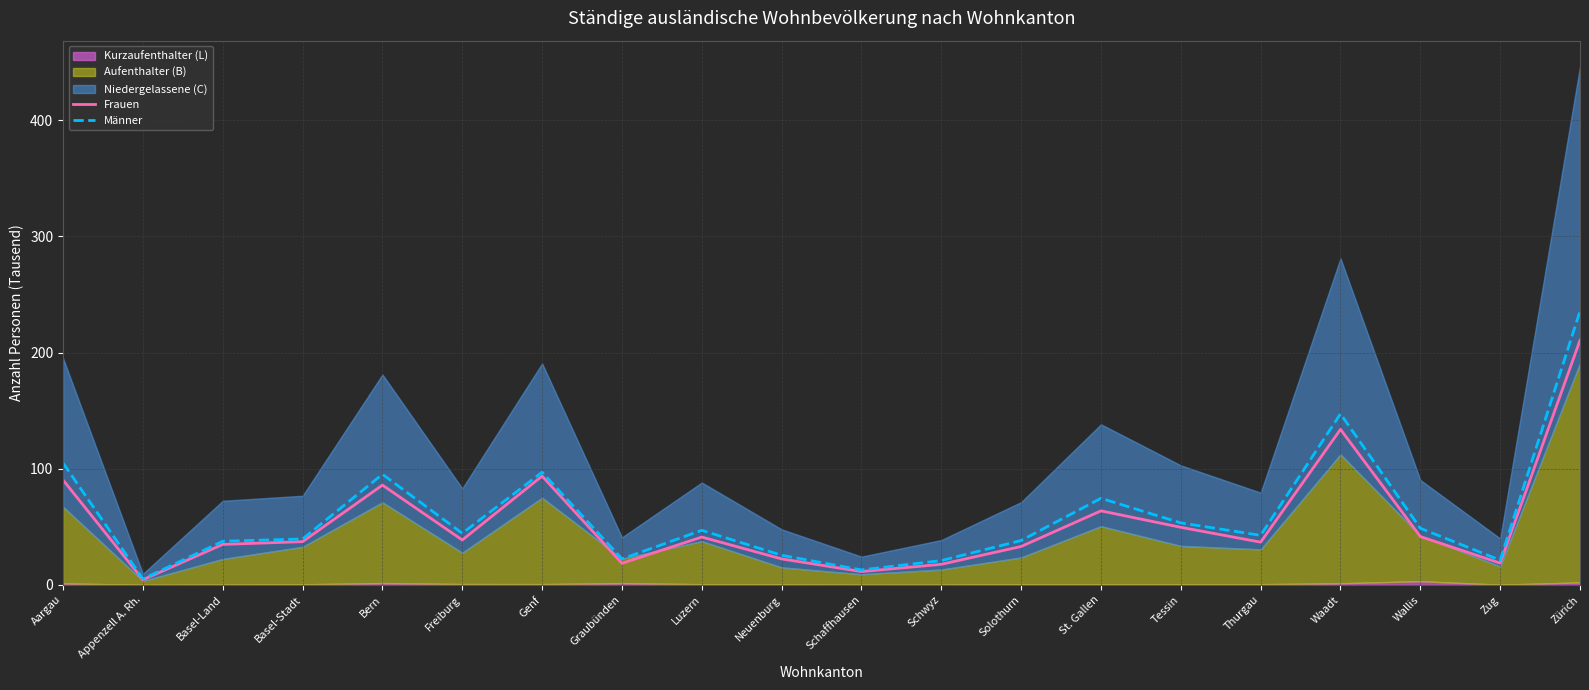

What is the highest value of the Frauen series?

210.5